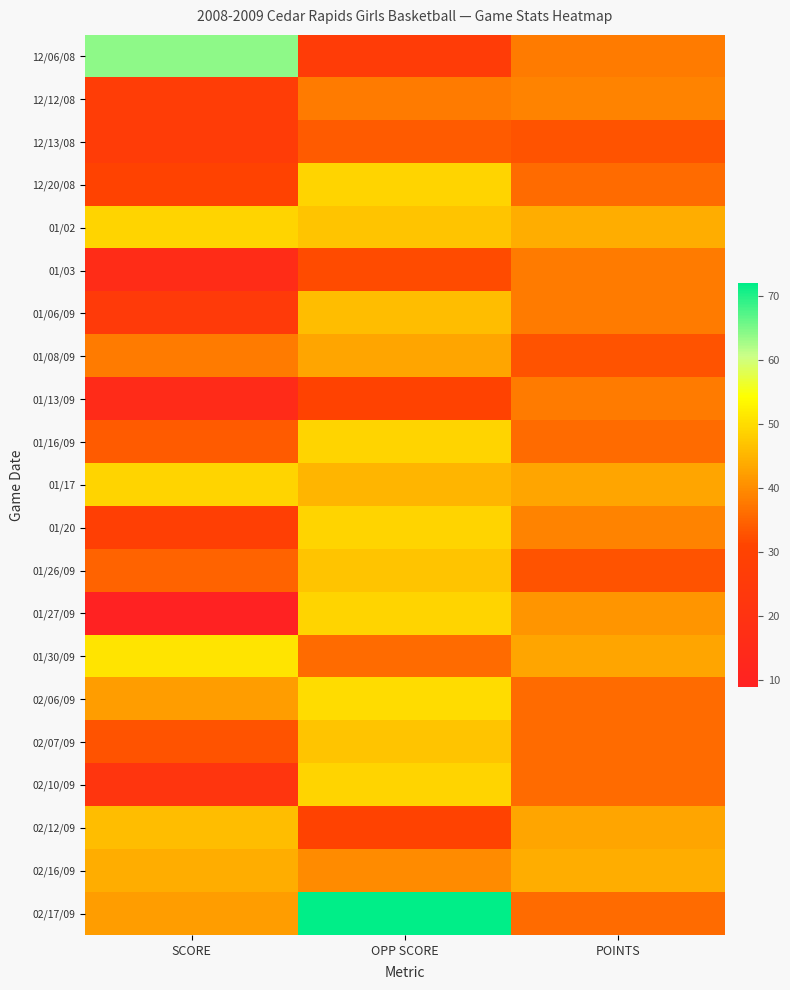

Reading left to right, what are all the values shown in this chart?

12/06/08: SCORE=64	OPP SCORE=26	POINTS=38
12/12/08: SCORE=27	OPP SCORE=38	POINTS=39
12/13/08: SCORE=26	OPP SCORE=34	POINTS=33
12/20/08: SCORE=30	OPP SCORE=49	POINTS=36
01/02: SCORE=49	OPP SCORE=47	POINTS=44
01/03: SCORE=16	OPP SCORE=32	POINTS=38
01/06/09: SCORE=25	OPP SCORE=46	POINTS=38
01/08/09: SCORE=38	OPP SCORE=43	POINTS=33
01/13/09: SCORE=15	OPP SCORE=30	POINTS=38
01/16/09: SCORE=34	OPP SCORE=49	POINTS=36
01/17: SCORE=49	OPP SCORE=45	POINTS=43
01/20: SCORE=28	OPP SCORE=49	POINTS=39
01/26/09: SCORE=35	OPP SCORE=47	POINTS=33
01/27/09: SCORE=9	OPP SCORE=49	POINTS=41
01/30/09: SCORE=51	OPP SCORE=36	POINTS=43
02/06/09: SCORE=42	OPP SCORE=50	POINTS=36
02/07/09: SCORE=33	OPP SCORE=47	POINTS=36
02/10/09: SCORE=22	OPP SCORE=49	POINTS=36
02/12/09: SCORE=46	OPP SCORE=30	POINTS=43
02/16/09: SCORE=44	OPP SCORE=40	POINTS=44
02/17/09: SCORE=42	OPP SCORE=72	POINTS=36